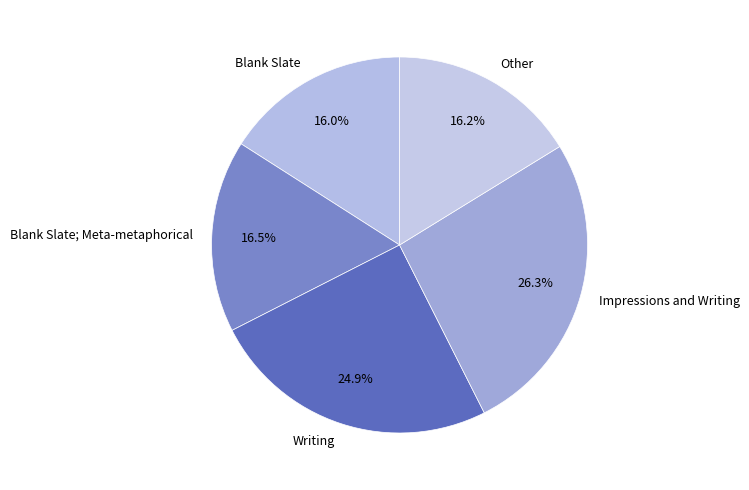

What is the ratio of the value at Other to the value at Writing?

0.7